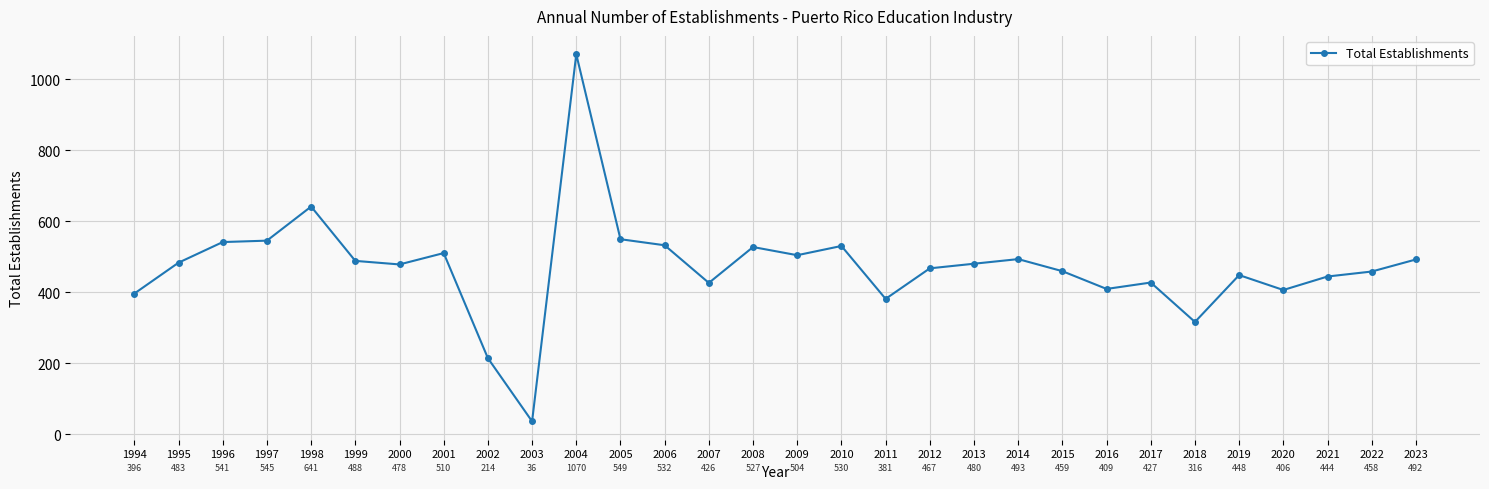

What is the difference between the maximum and minimum values?

1034